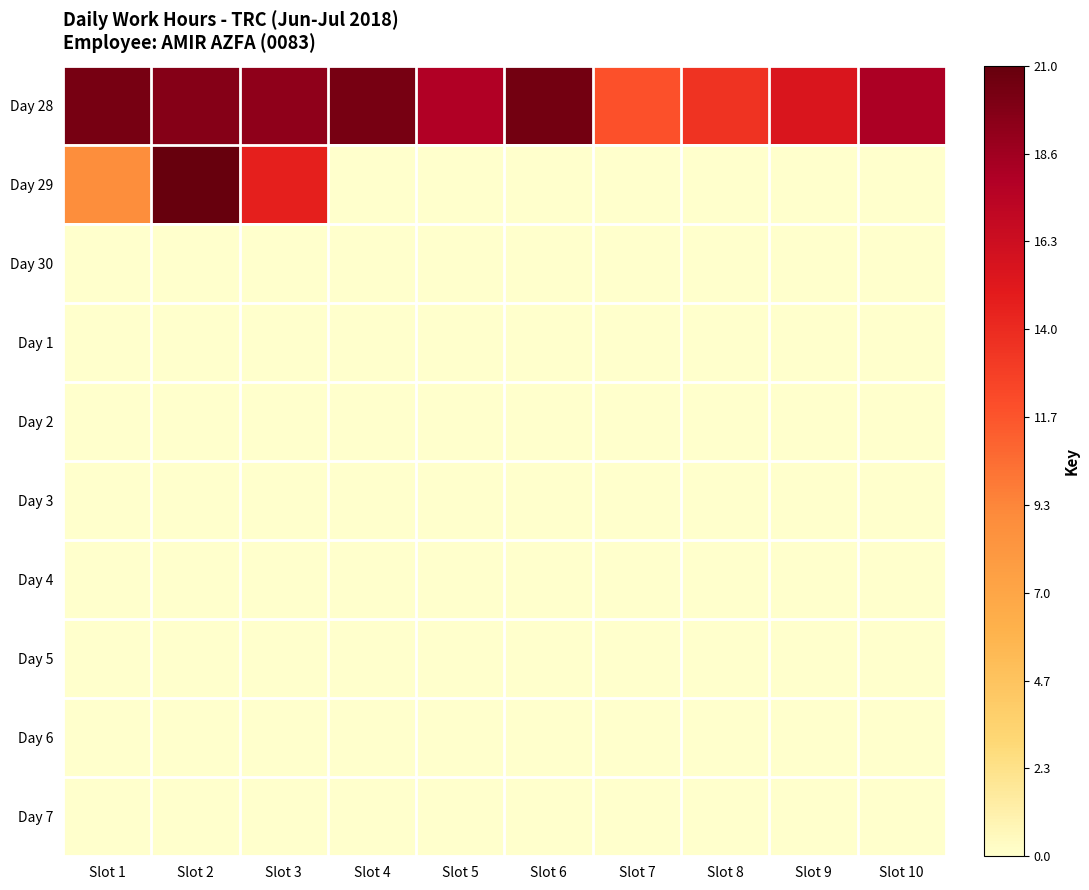

Reading right to left, what are all the values shown in this chart?

Day 28: Slot 10=18.2	Slot 9=15.6	Slot 8=13.5	Slot 7=11.8	Slot 6=20.4	Slot 5=17.9	Slot 4=20.3	Slot 3=19.3	Slot 2=19.7	Slot 1=20.2
Day 29: Slot 10=0.0	Slot 9=0.0	Slot 8=0.0	Slot 7=0.0	Slot 6=0.0	Slot 5=0.0	Slot 4=0.0	Slot 3=14.6	Slot 2=21.0	Slot 1=8.9
Day 30: Slot 10=0.0	Slot 9=0.0	Slot 8=0.0	Slot 7=0.0	Slot 6=0.0	Slot 5=0.0	Slot 4=0.0	Slot 3=0.0	Slot 2=0.0	Slot 1=0.0
Day 1: Slot 10=0.0	Slot 9=0.0	Slot 8=0.0	Slot 7=0.0	Slot 6=0.0	Slot 5=0.0	Slot 4=0.0	Slot 3=0.0	Slot 2=0.0	Slot 1=0.0
Day 2: Slot 10=0.0	Slot 9=0.0	Slot 8=0.0	Slot 7=0.0	Slot 6=0.0	Slot 5=0.0	Slot 4=0.0	Slot 3=0.0	Slot 2=0.0	Slot 1=0.0
Day 3: Slot 10=0.0	Slot 9=0.0	Slot 8=0.0	Slot 7=0.0	Slot 6=0.0	Slot 5=0.0	Slot 4=0.0	Slot 3=0.0	Slot 2=0.0	Slot 1=0.0
Day 4: Slot 10=0.0	Slot 9=0.0	Slot 8=0.0	Slot 7=0.0	Slot 6=0.0	Slot 5=0.0	Slot 4=0.0	Slot 3=0.0	Slot 2=0.0	Slot 1=0.0
Day 5: Slot 10=0.0	Slot 9=0.0	Slot 8=0.0	Slot 7=0.0	Slot 6=0.0	Slot 5=0.0	Slot 4=0.0	Slot 3=0.0	Slot 2=0.0	Slot 1=0.0
Day 6: Slot 10=0.0	Slot 9=0.0	Slot 8=0.0	Slot 7=0.0	Slot 6=0.0	Slot 5=0.0	Slot 4=0.0	Slot 3=0.0	Slot 2=0.0	Slot 1=0.0
Day 7: Slot 10=0.0	Slot 9=0.0	Slot 8=0.0	Slot 7=0.0	Slot 6=0.0	Slot 5=0.0	Slot 4=0.0	Slot 3=0.0	Slot 2=0.0	Slot 1=0.0